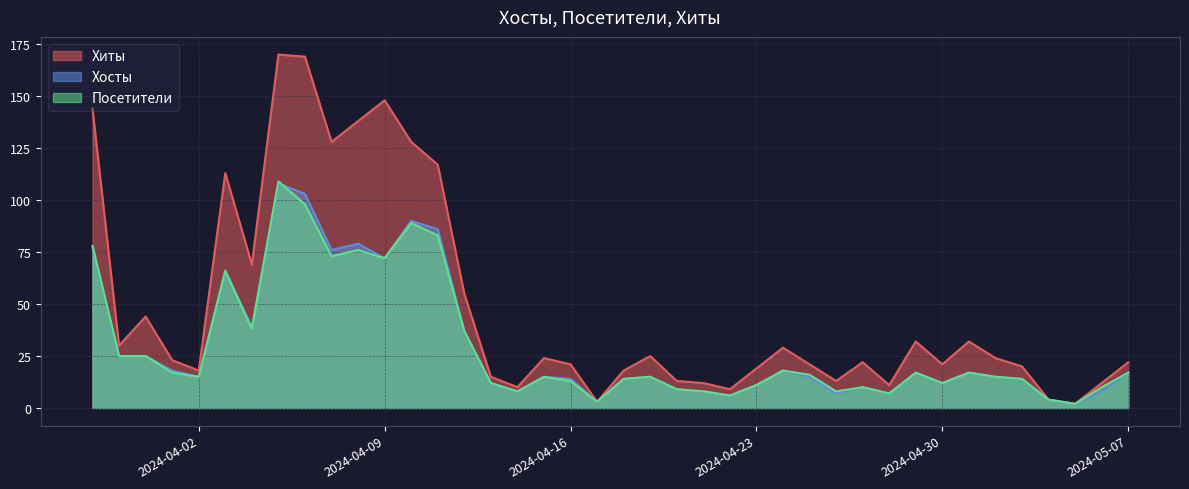

Rank the categories by Посетители value from lowest to highest.

2024-05-05, 2024-04-17, 2024-05-04, 2024-04-22, 2024-04-28, 2024-04-26, 2024-04-21, 2024-04-14, 2024-04-20, 2024-05-06, 2024-04-27, 2024-04-23, 2024-04-30, 2024-04-13, 2024-04-16, 2024-05-03, 2024-04-18, 2024-05-02, 2024-04-19, 2024-04-15, 2024-04-02, 2024-04-25, 2024-05-07, 2024-05-01, 2024-04-29, 2024-04-01, 2024-04-24, 2024-03-31, 2024-03-30, 2024-04-12, 2024-04-04, 2024-04-03, 2024-04-09, 2024-04-07, 2024-04-08, 2024-03-29, 2024-04-11, 2024-04-10, 2024-04-06, 2024-04-05